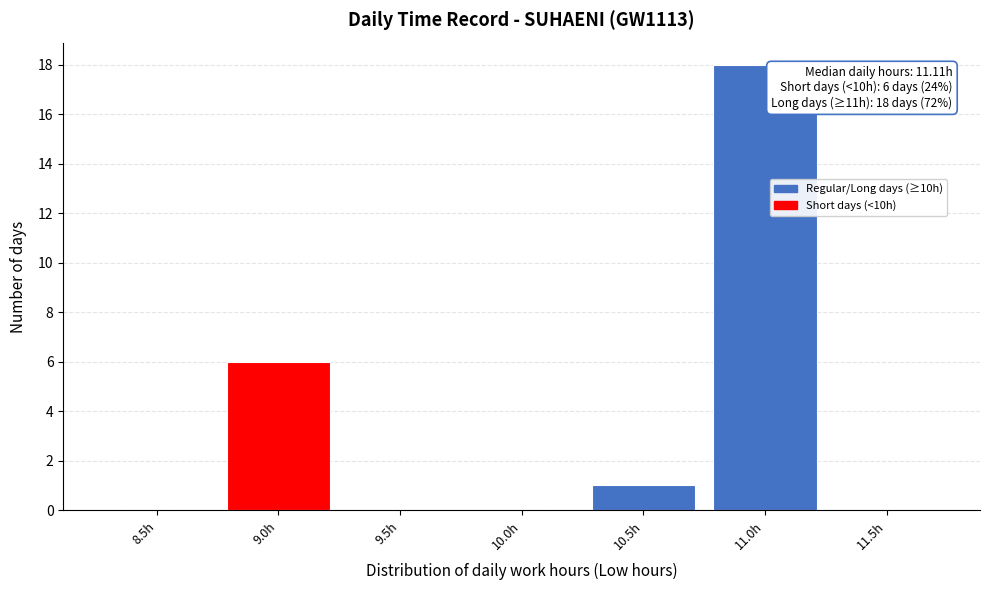

Reading right to left, list all the values displayed in this chart.

11.5h=0	11.0h=18	10.5h=1	10.0h=0	9.5h=0	9.0h=6	8.5h=0